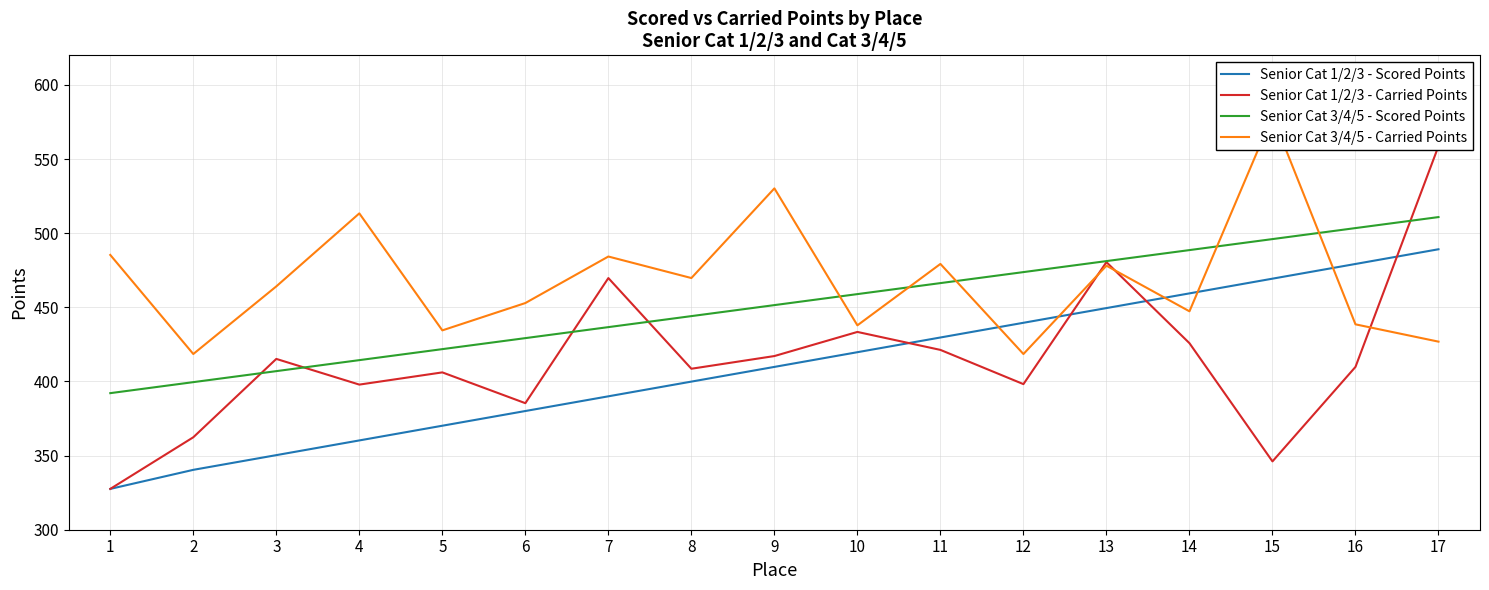

What is the total value across all series at 7?

1780.7